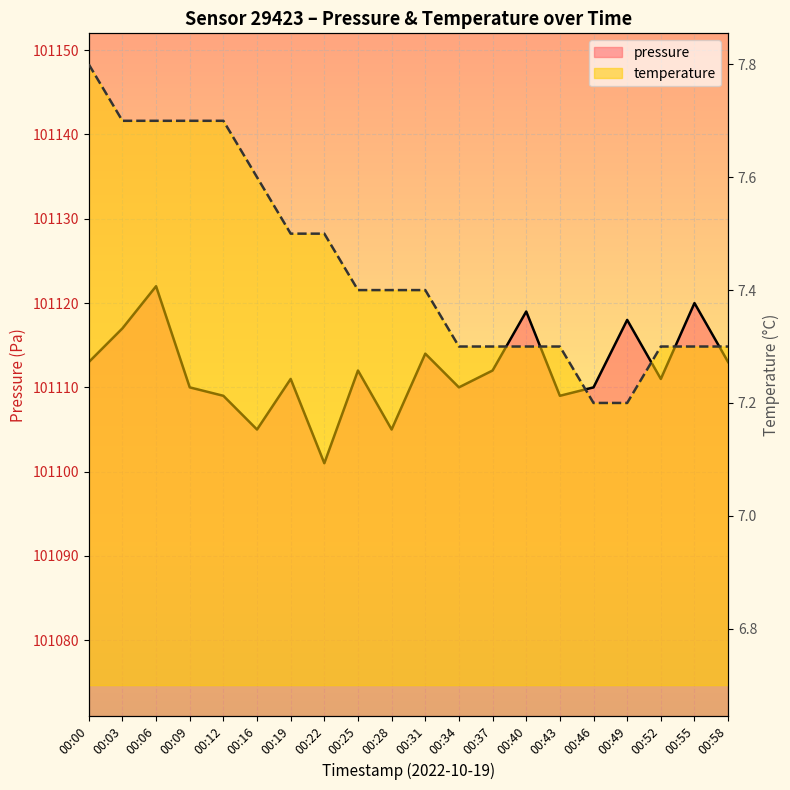

True or false: temperature has a value of 13.8 at 00:00.

False